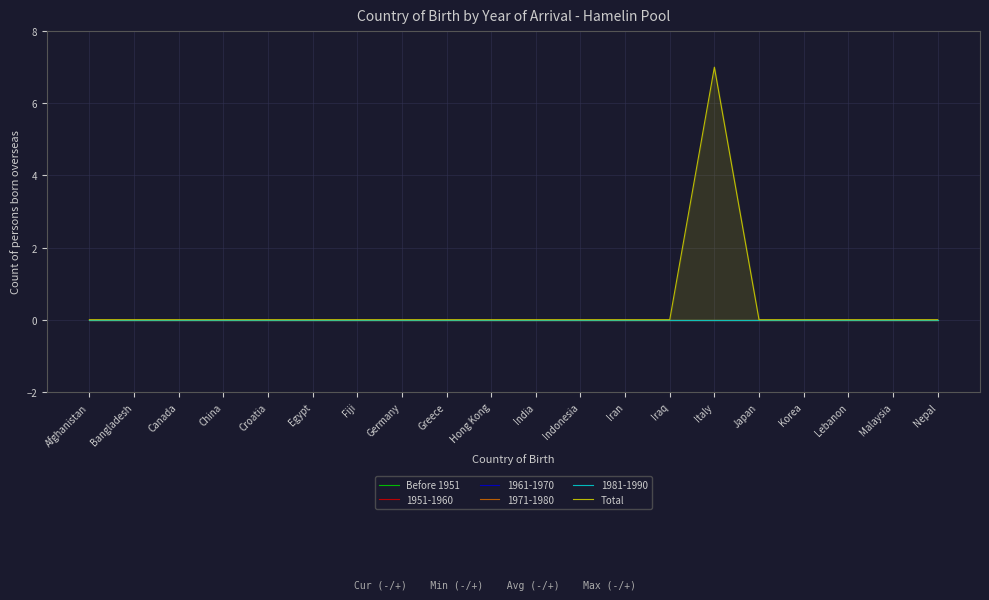

Reading left to right, list all the values displayed in this chart.

Before 1951: Afghanistan=0	Bangladesh=0	Canada=0	China=0	Croatia=0	Egypt=0	Fiji=0	Germany=0	Greece=0	Hong Kong=0	India=0	Indonesia=0	Iran=0	Iraq=0	Italy=0	Japan=0	Korea=0	Lebanon=0	Malaysia=0	Nepal=0
Total: Afghanistan=0	Bangladesh=0	Canada=0	China=0	Croatia=0	Egypt=0	Fiji=0	Germany=0	Greece=0	Hong Kong=0	India=0	Indonesia=0	Iran=0	Iraq=0	Italy=7	Japan=0	Korea=0	Lebanon=0	Malaysia=0	Nepal=0